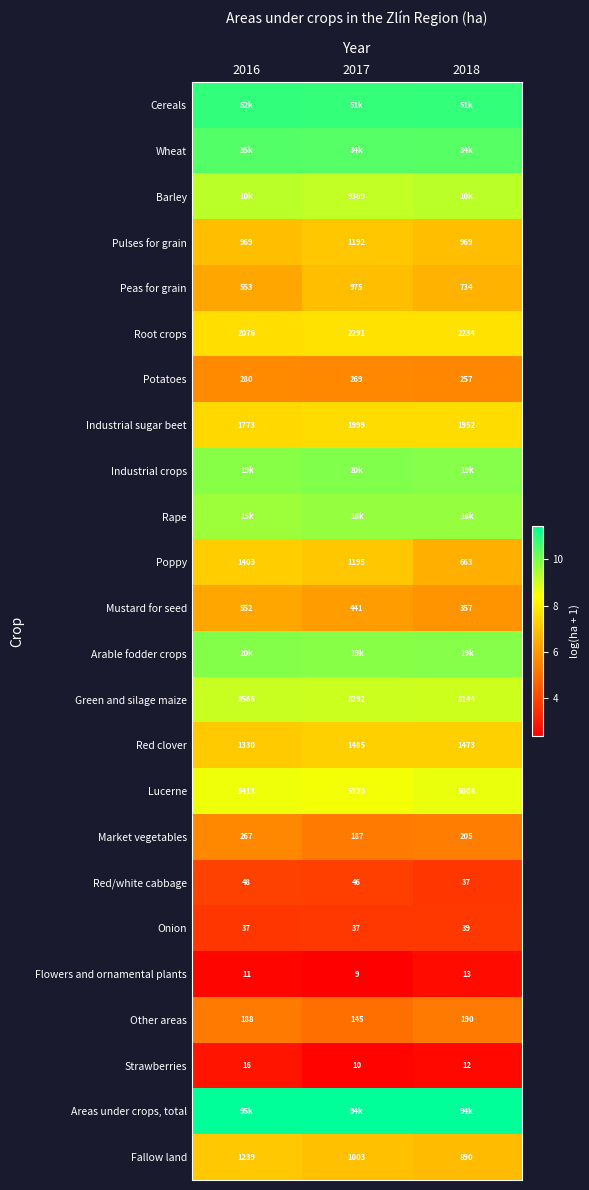

How many categories are shown in the chart?

3